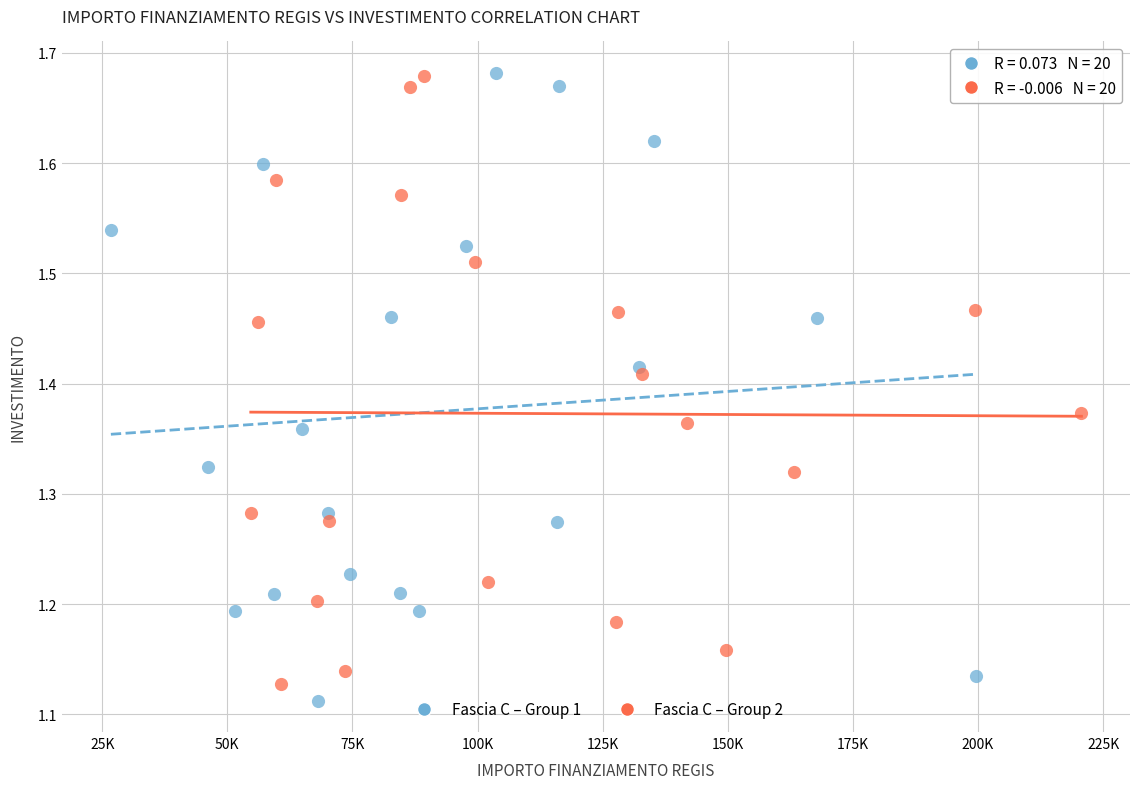

What are all the series names shown in the legend?

Fascia C – Group 1, Fascia C – Group 2